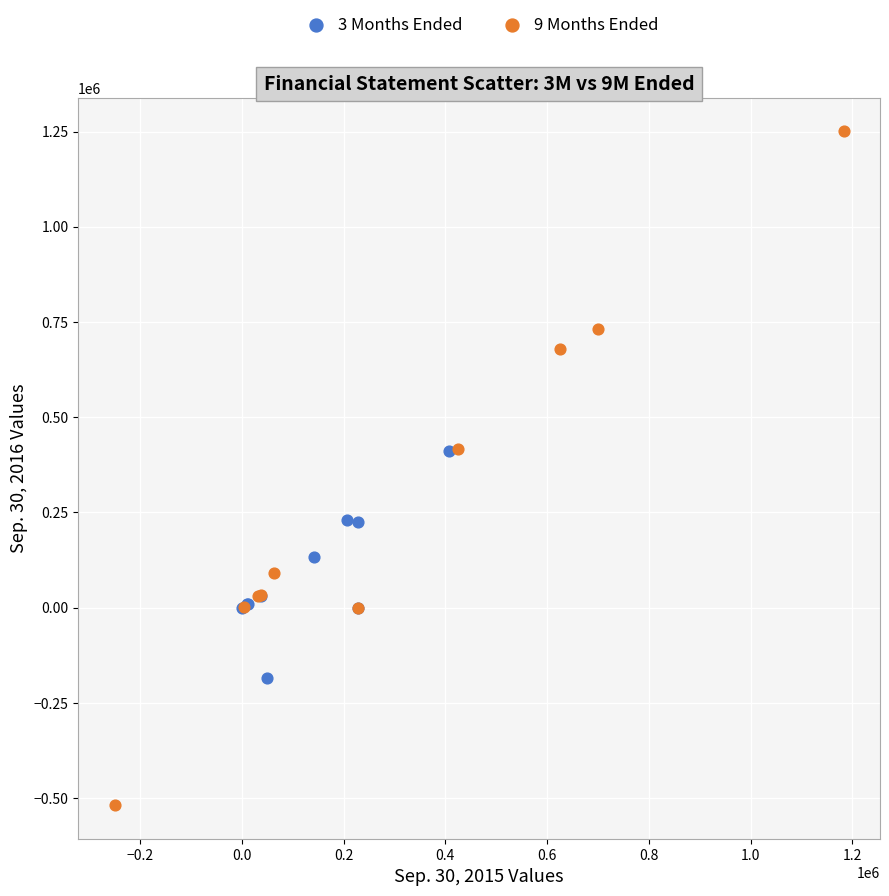

What are all the series names shown in the legend?

3 Months Ended, 9 Months Ended